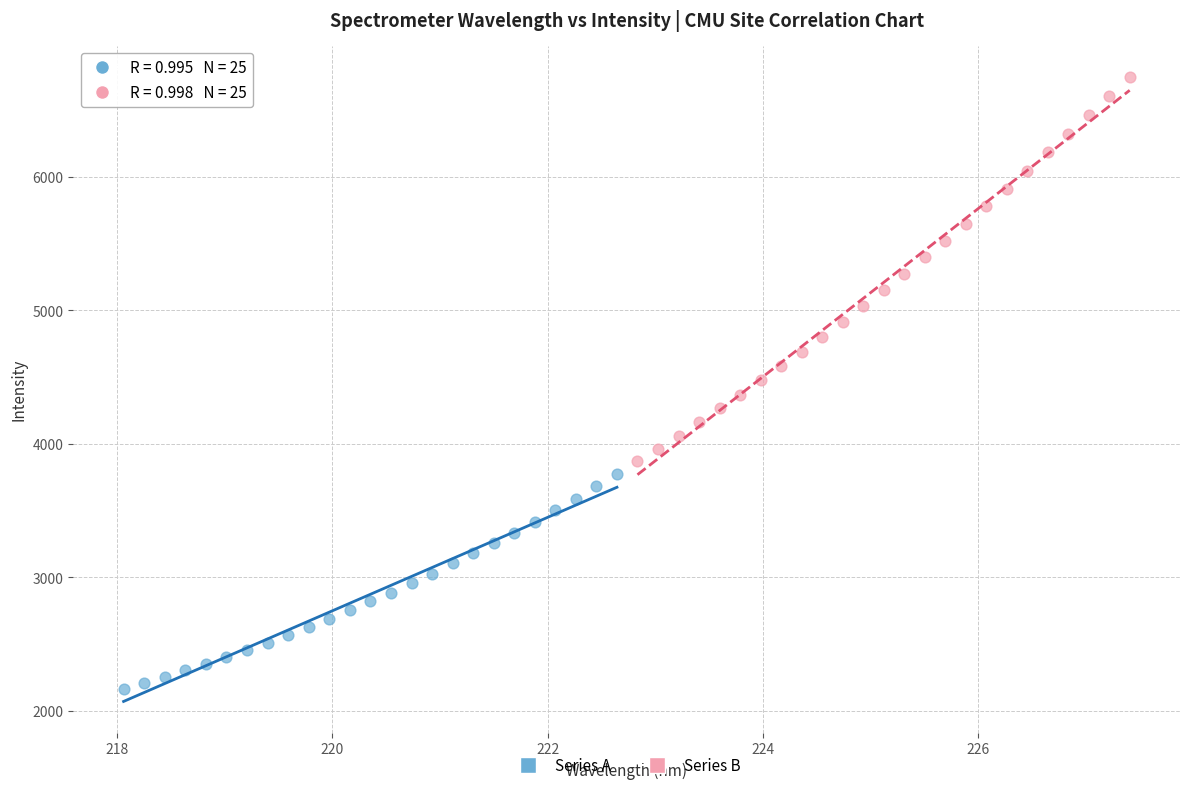

Which series contains the lowest Y value?

Series A